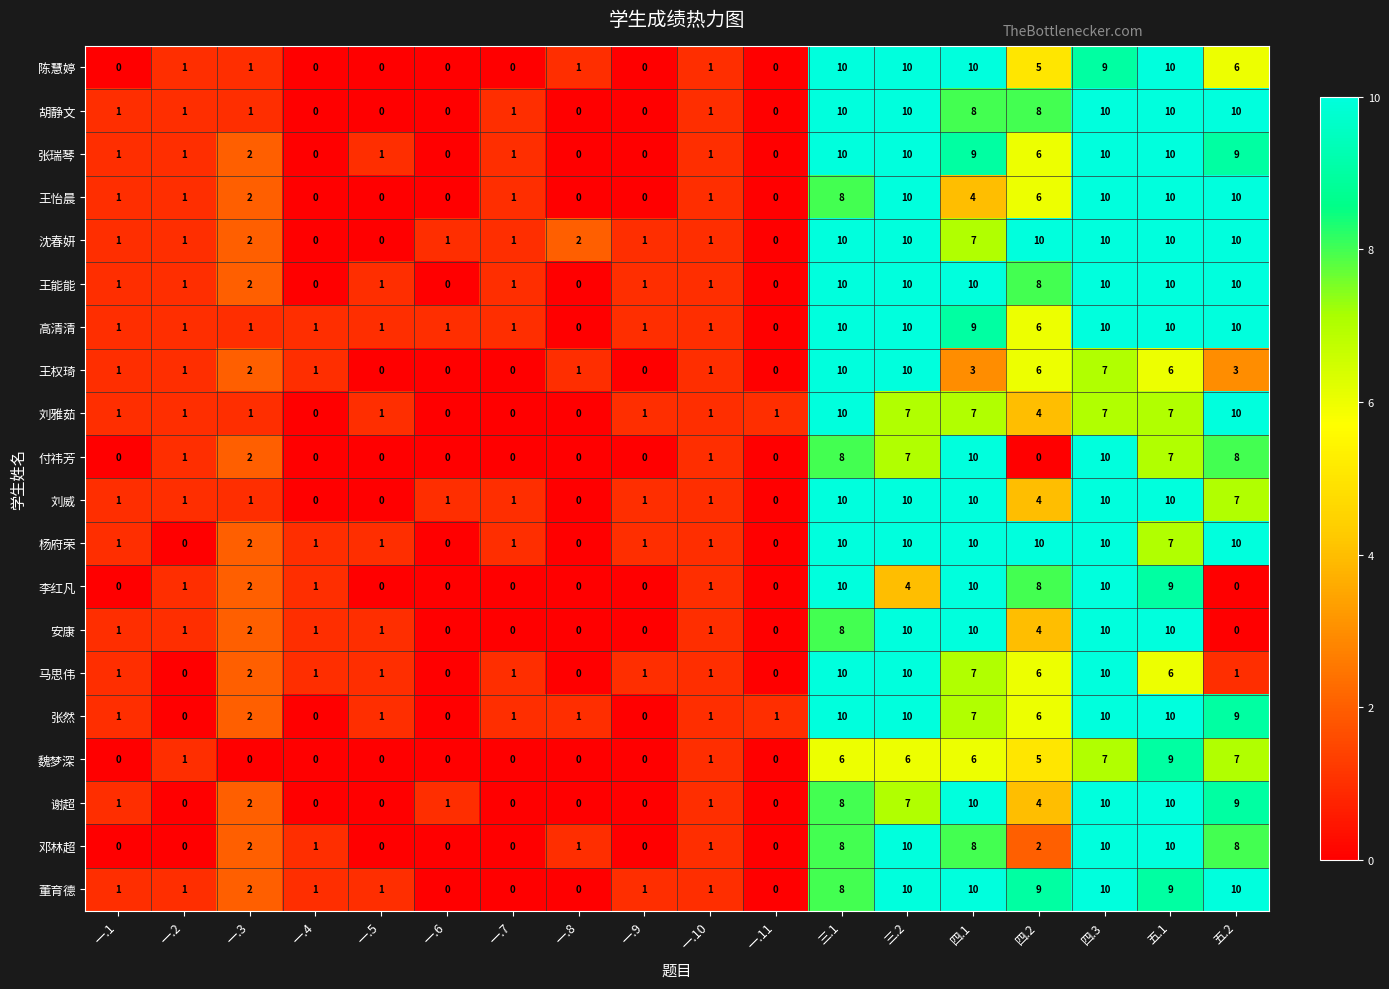

The value of 付祎芳 at 一.11 is 0. True or false?

True